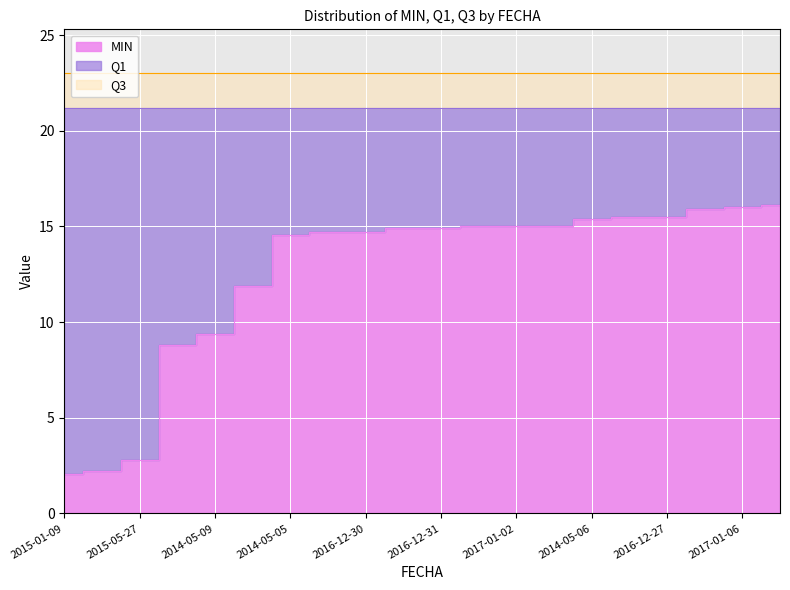

What is the value of the Q3 point at the 19th from the left?

23.0